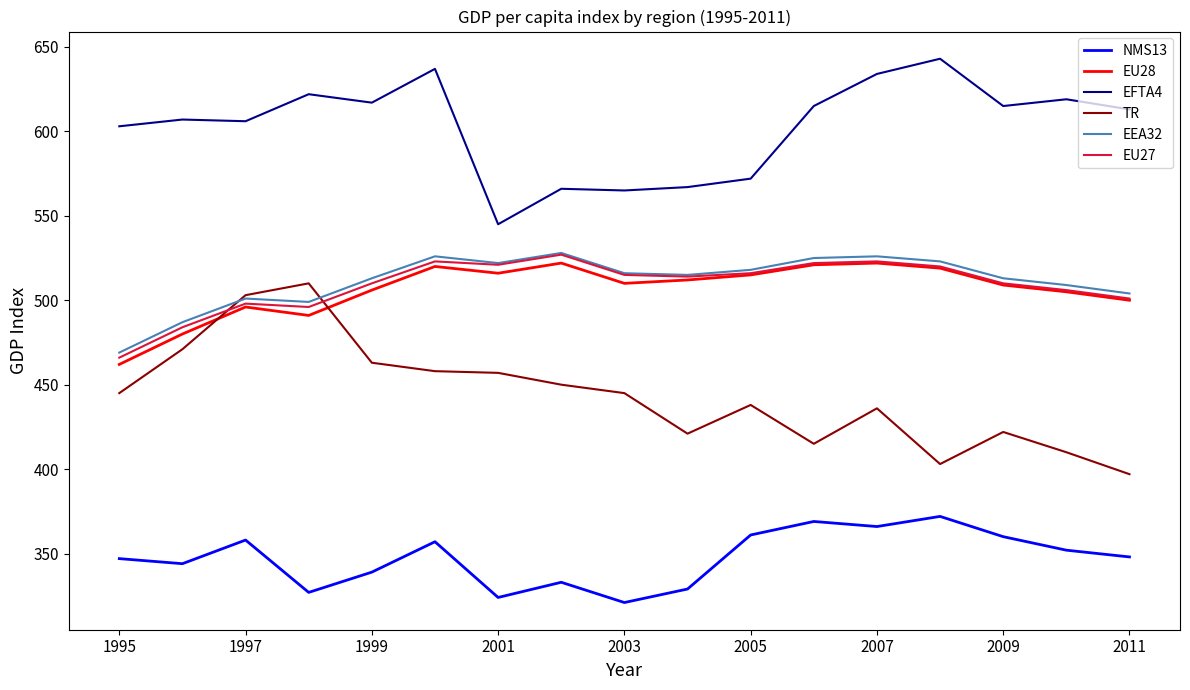

Which series ends up on top after the final intersection of EEA32 and TR?

EEA32